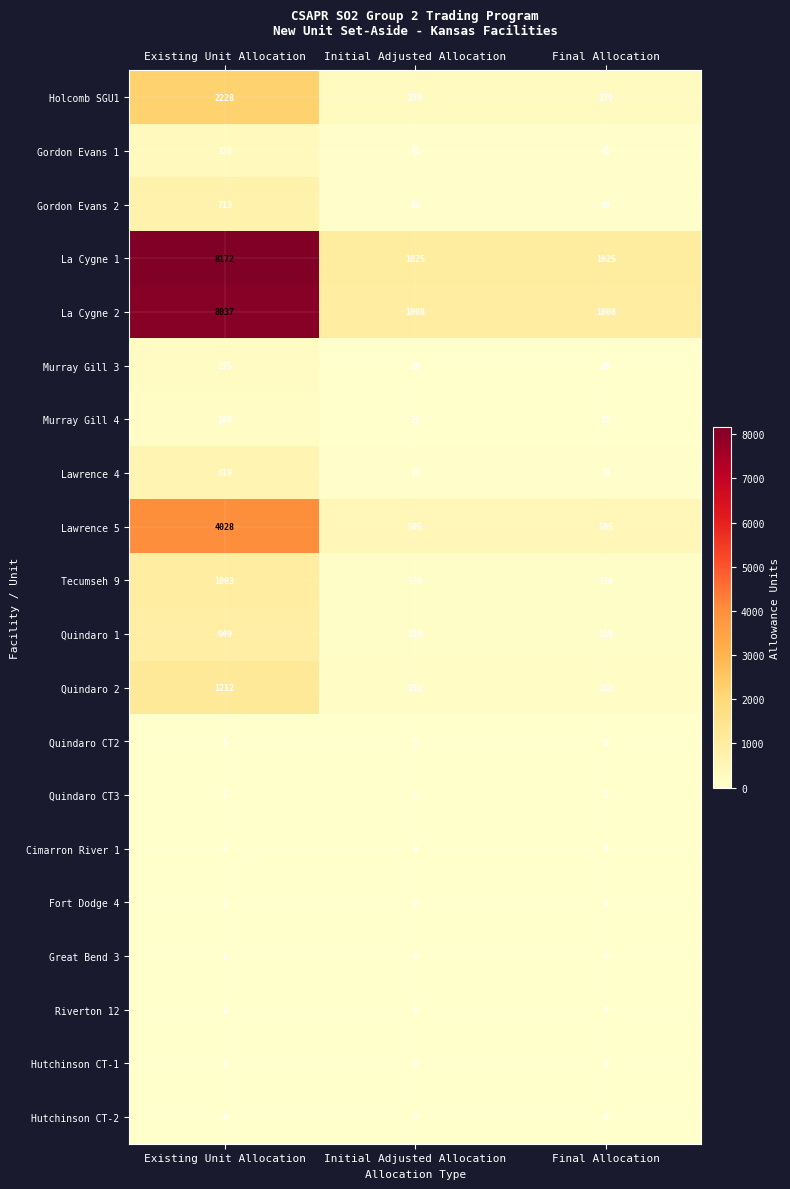

Which series changed the most between Existing Unit Allocation and Initial Adjusted Allocation?

La Cygne 1